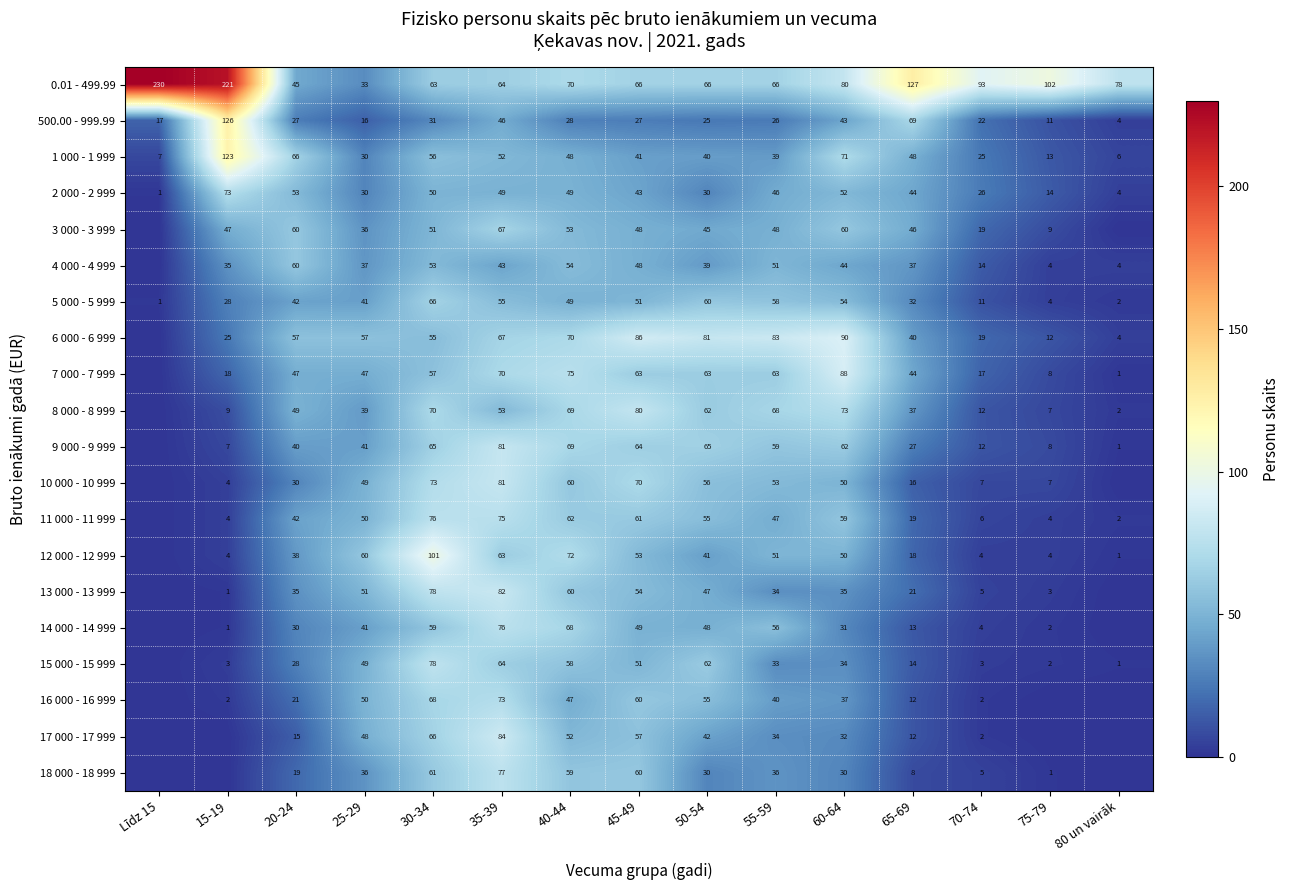

At which category does the chart reach its peak across all series?

Līdz 15